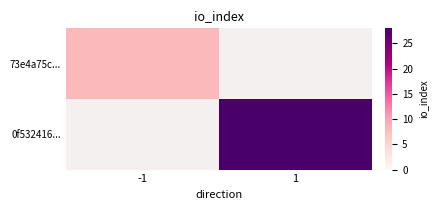

Reading left to right, what are all the values shown in this chart?

73e4a75c...: -1=8	1=0
0f532416...: -1=0	1=28